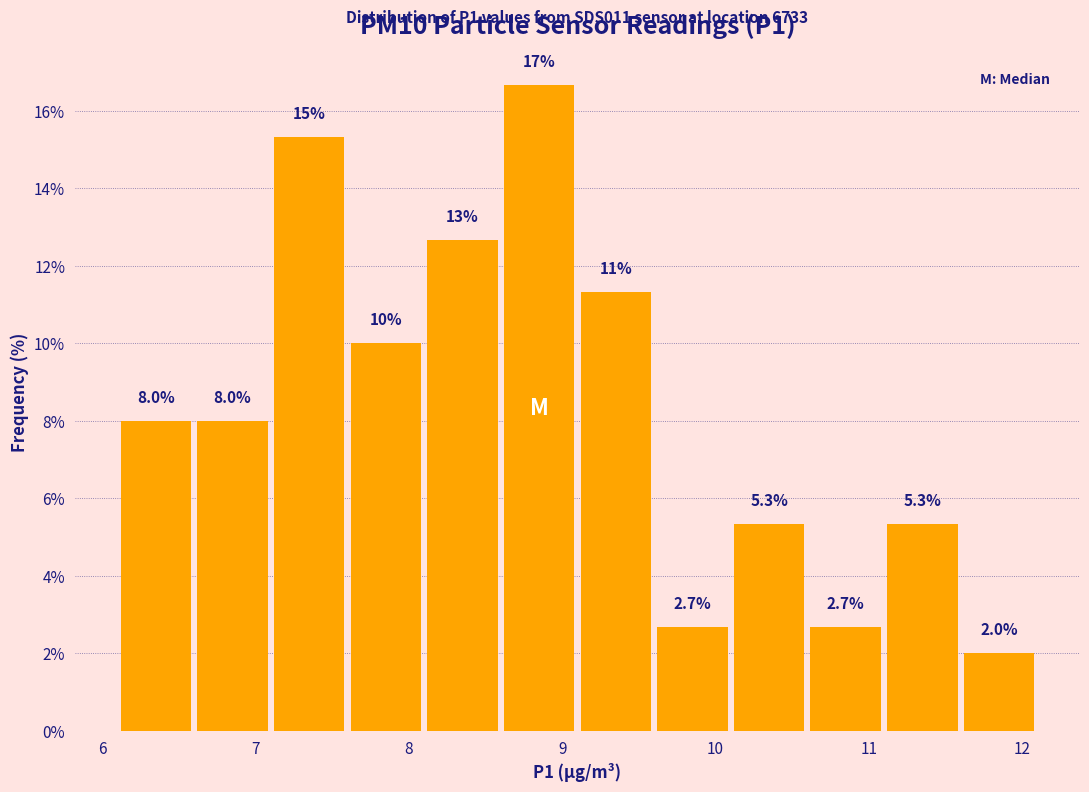

Which range on the x-axis has the tallest bar?

8.6 to 9.1